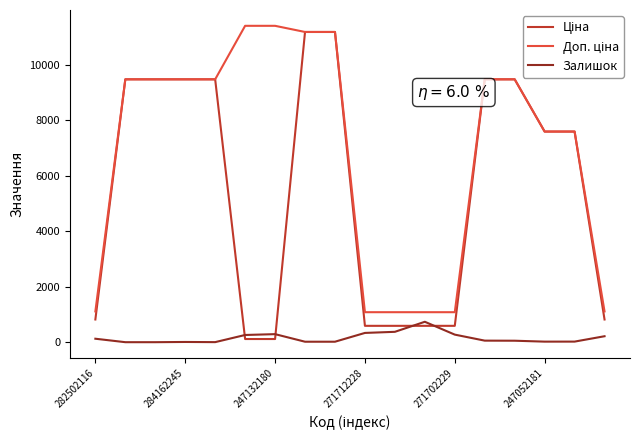

What is the maximum value for Залишок?

736.0